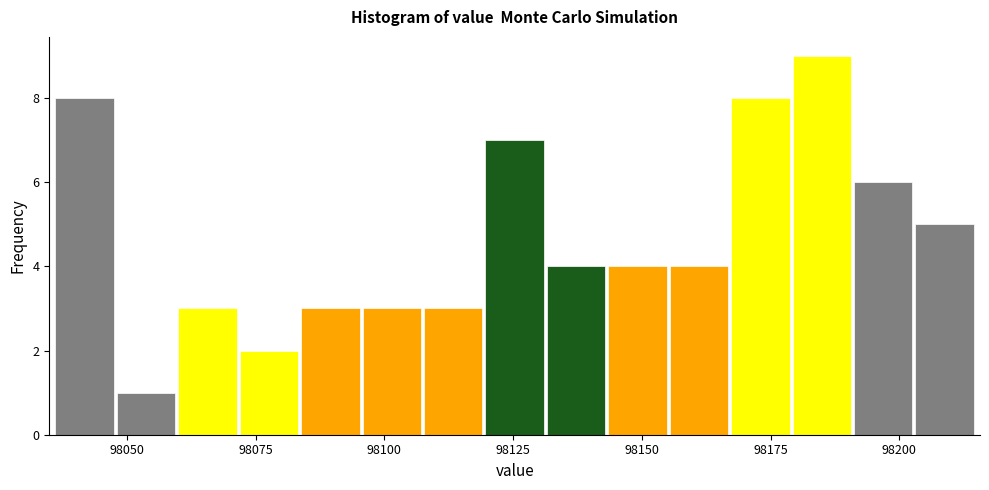

Read against the x-axis, roughly where is the centre of the tallest bar?

98185